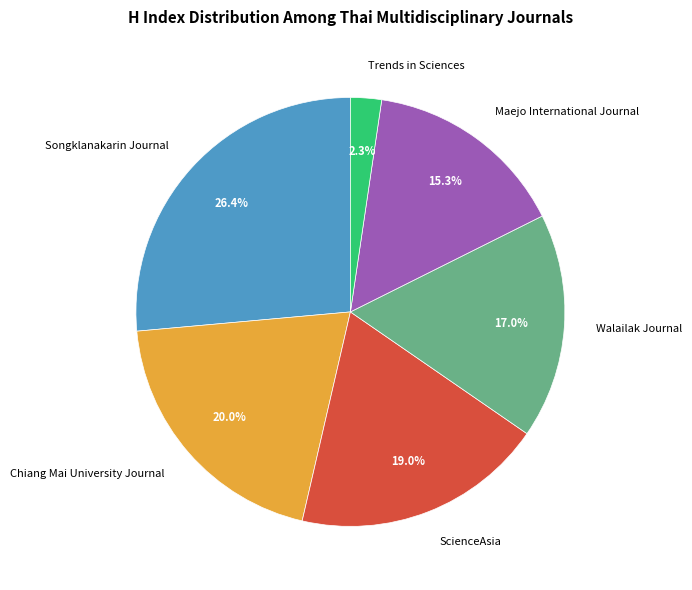

Rank the categories by value from lowest to highest.

Trends in Sciences, Maejo International Journal, Walailak Journal, ScienceAsia, Chiang Mai University Journal, Songklanakarin Journal